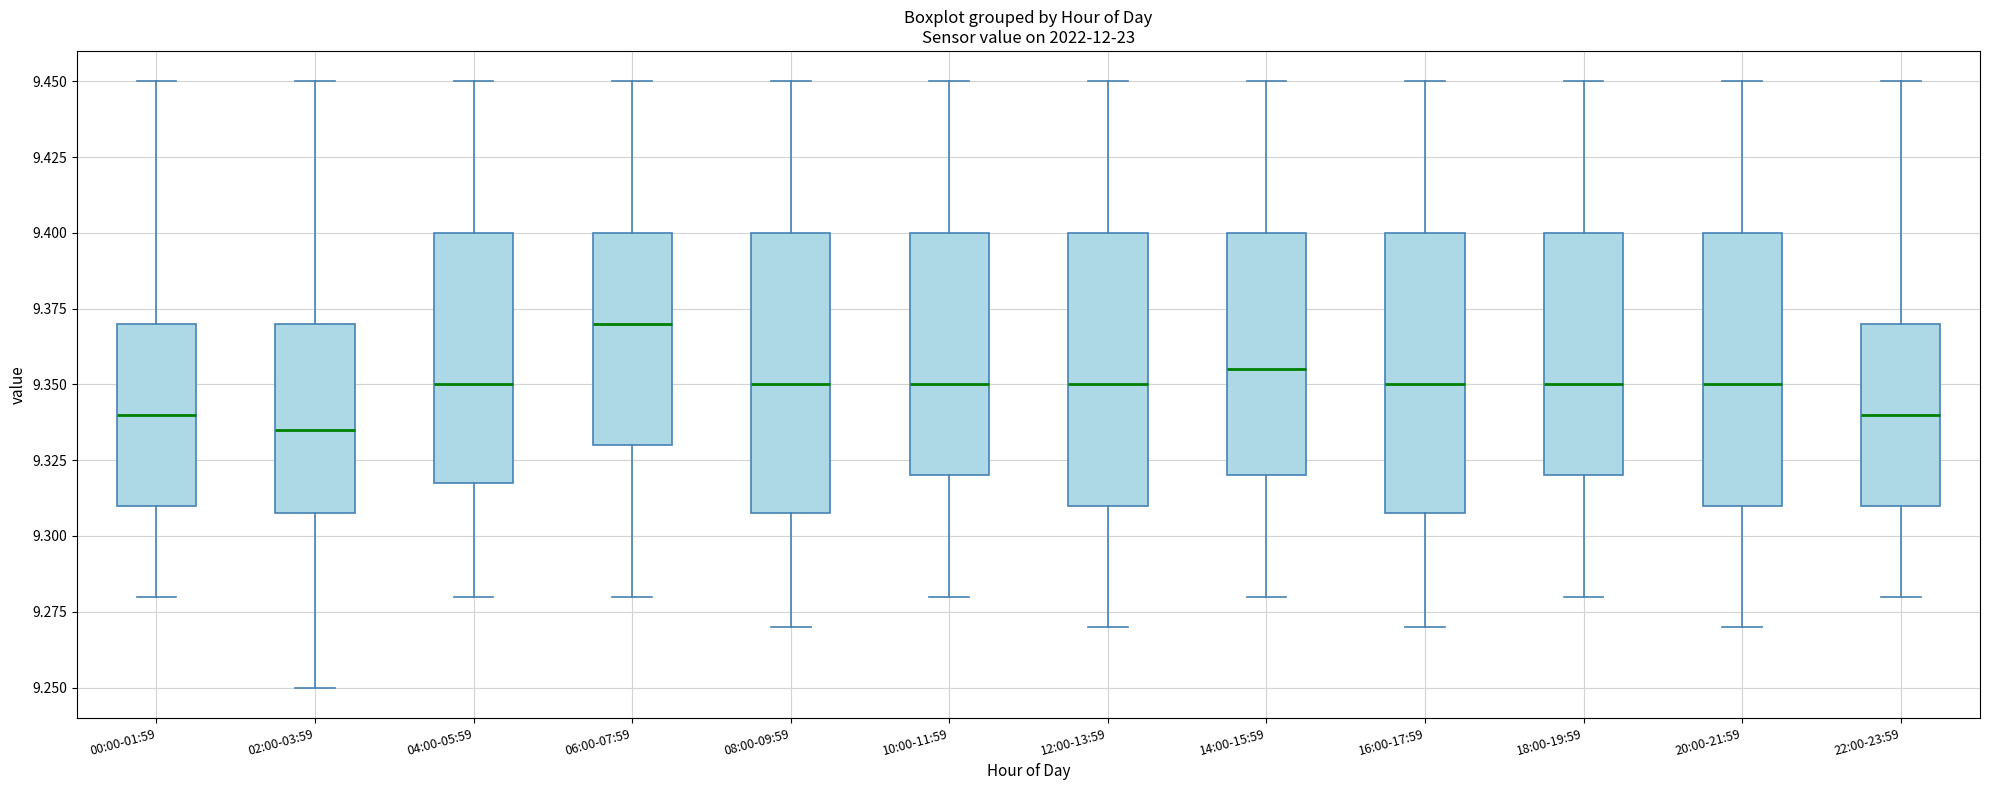

Reading left to right, transcribe this box plot: for each box, give where its median line is, the range the box spans, and where its two whiskers end, as read against the y-axis. The values are not printed on the chart, so give them approximately, as read against the axis.

00:00-01:59: median 9.340, box 9.310 to 9.370, whiskers 9.280 to 9.450
02:00-03:59: median 9.335, box 9.310 to 9.370, whiskers 9.250 to 9.450
04:00-05:59: median 9.350, box 9.320 to 9.400, whiskers 9.280 to 9.450
06:00-07:59: median 9.370, box 9.330 to 9.400, whiskers 9.280 to 9.450
08:00-09:59: median 9.350, box 9.310 to 9.400, whiskers 9.270 to 9.450
10:00-11:59: median 9.350, box 9.320 to 9.400, whiskers 9.280 to 9.450
12:00-13:59: median 9.350, box 9.310 to 9.400, whiskers 9.270 to 9.450
14:00-15:59: median 9.355, box 9.320 to 9.400, whiskers 9.280 to 9.450
16:00-17:59: median 9.350, box 9.310 to 9.400, whiskers 9.270 to 9.450
18:00-19:59: median 9.350, box 9.320 to 9.400, whiskers 9.280 to 9.450
20:00-21:59: median 9.350, box 9.310 to 9.400, whiskers 9.270 to 9.450
22:00-23:59: median 9.340, box 9.310 to 9.370, whiskers 9.280 to 9.450